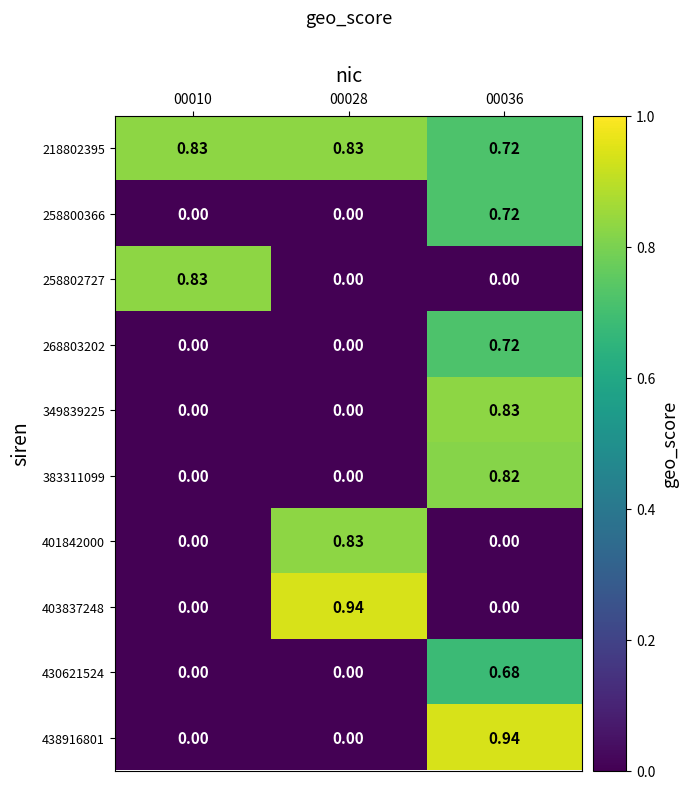

Is the value of 258802727 at 00010 greater than the value of 349839225 at 00010?

Yes